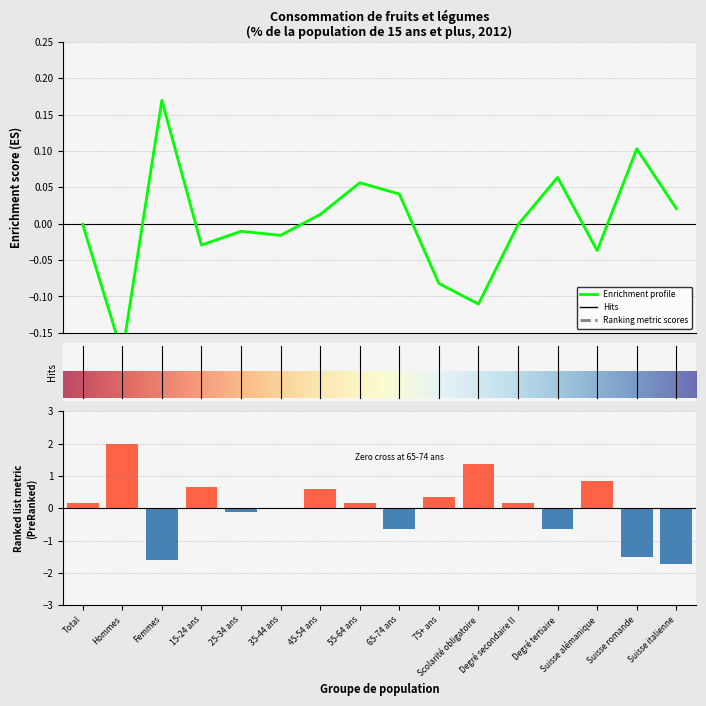

What is the difference between the highest and lowest values at 65-74 ans?

0.7